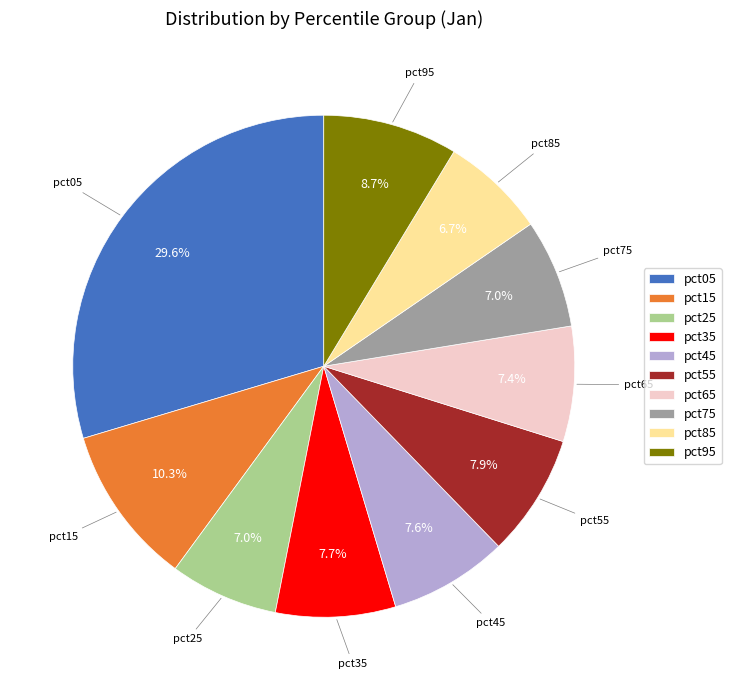

Is there any slice that represents more than half of the pie?

No